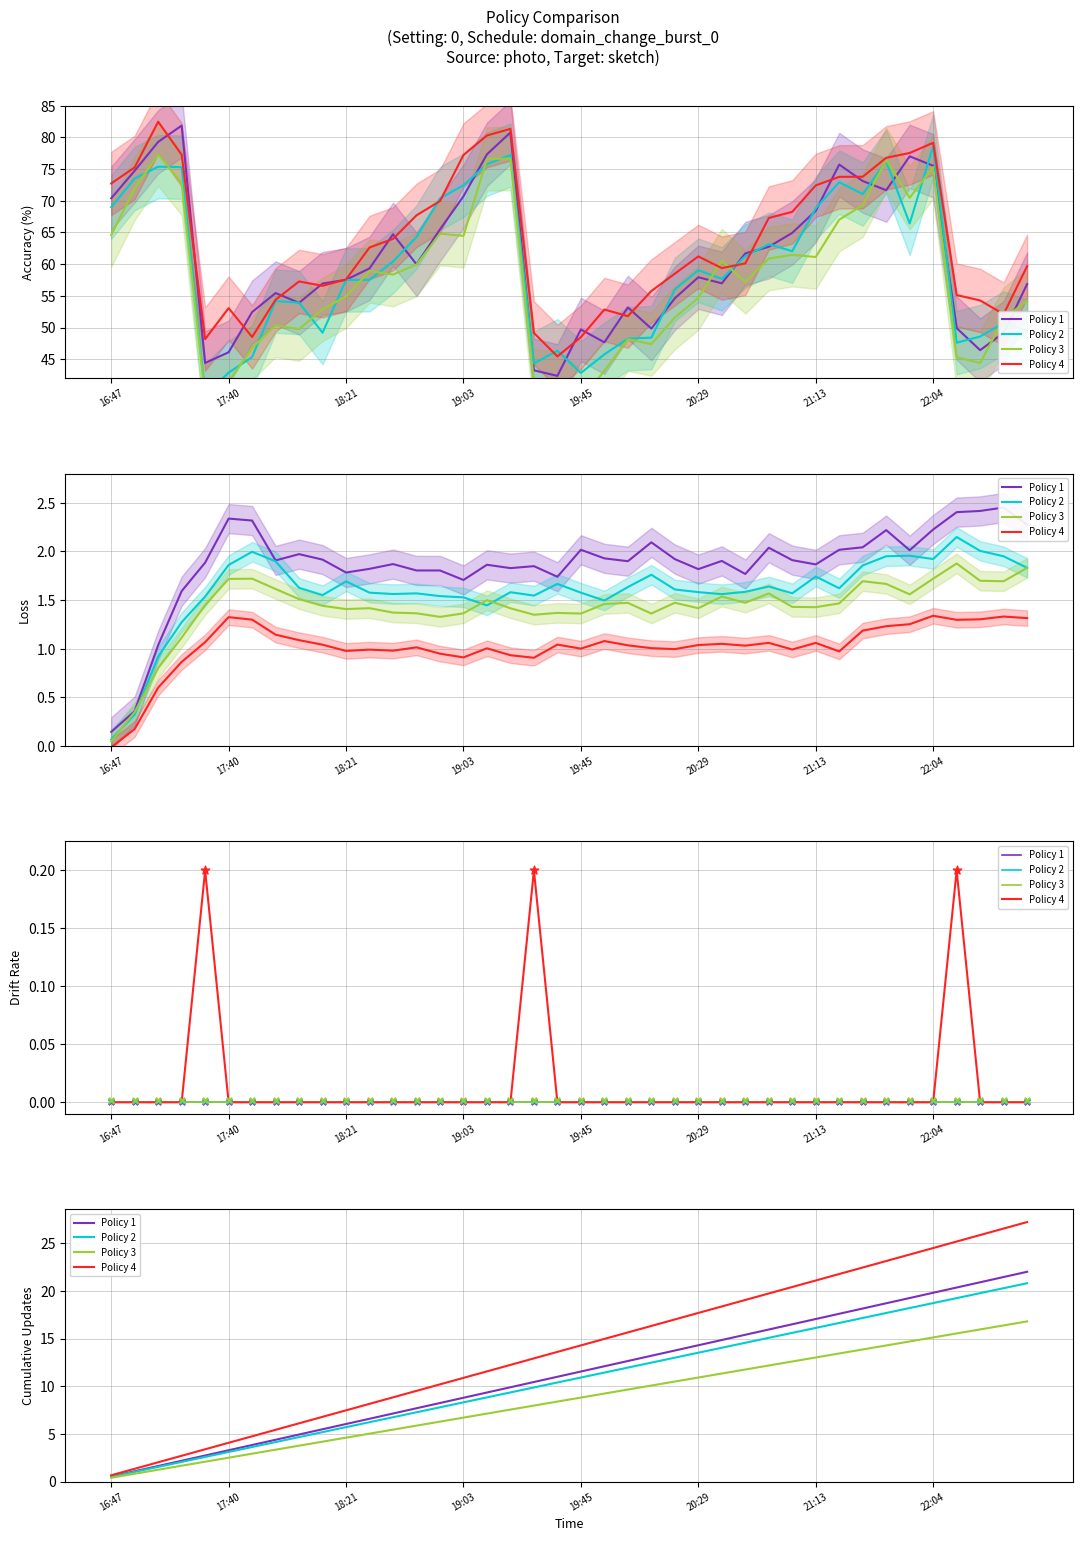

Which series reaches the minimum Y coordinate?

Policy 3